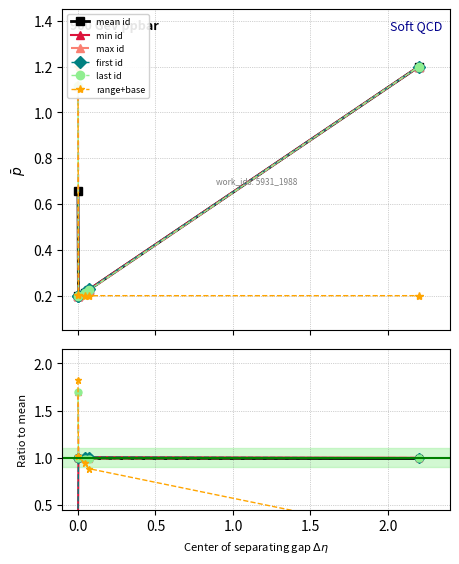

Between 1.0 and 1.5, which is larger?

1.0